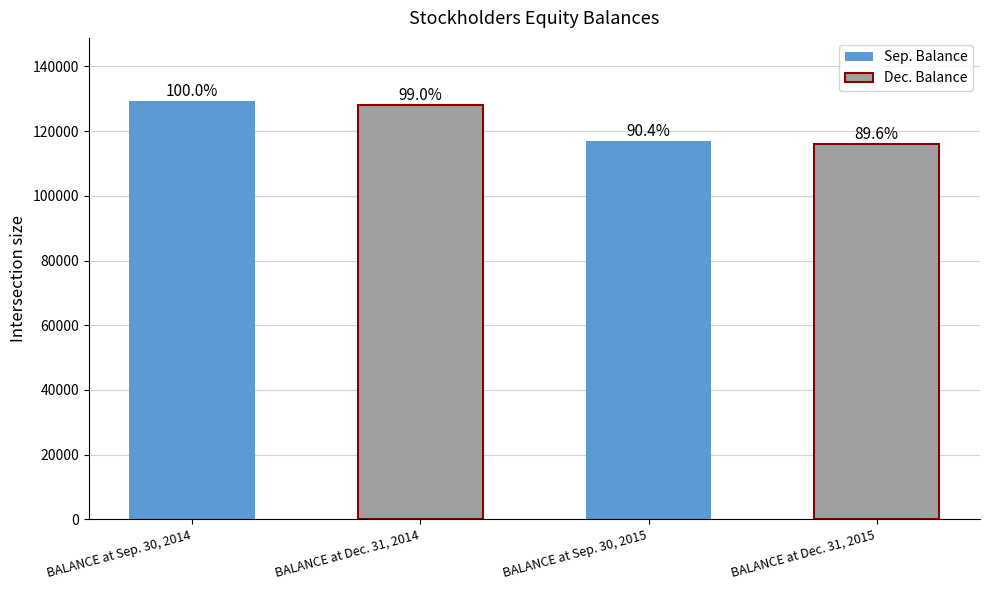

What position from the right is BALANCE at Dec. 31, 2014?

3